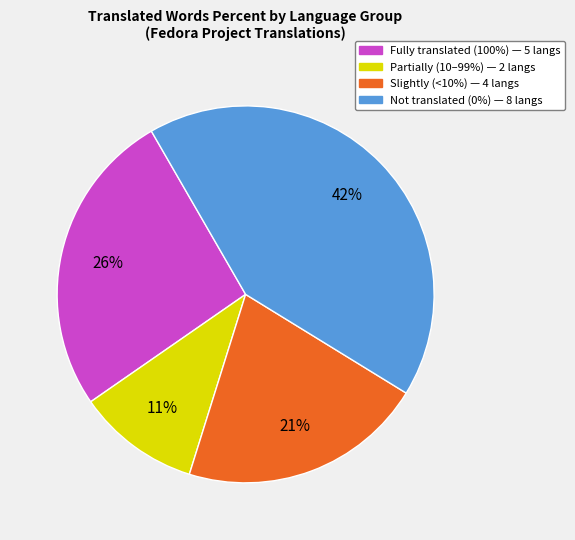

Is there a majority slice in this chart?

No